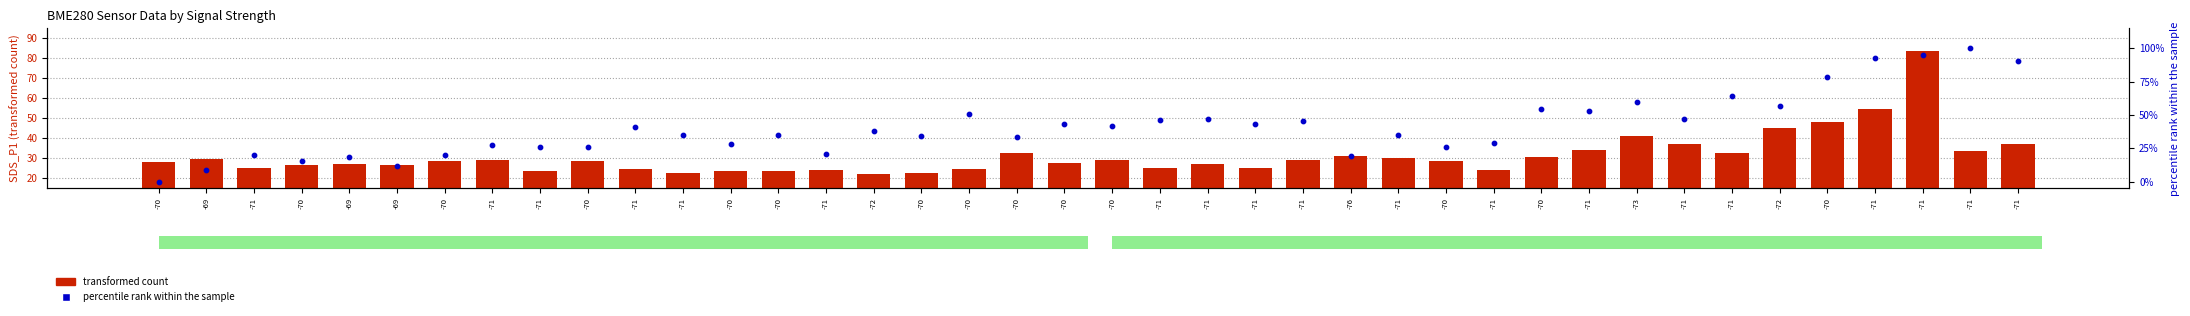

What are all the series names shown in the legend?

transformed count, percentile rank within the sample